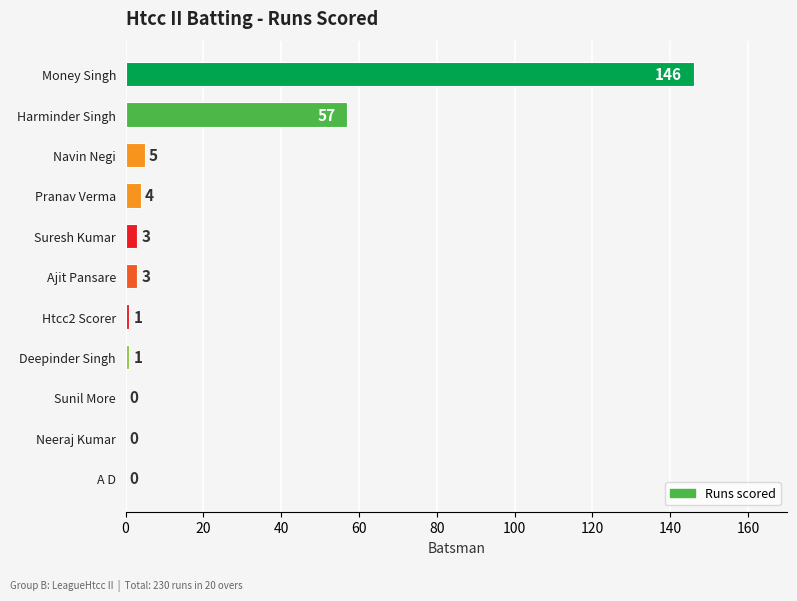

Which has a higher value, Pranav Verma or Money Singh?

Money Singh